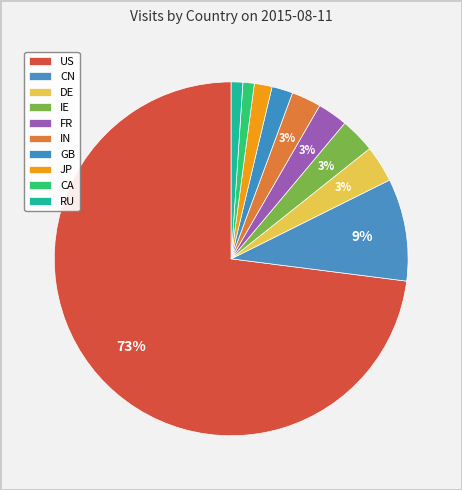

How many slices are in this pie chart?

10